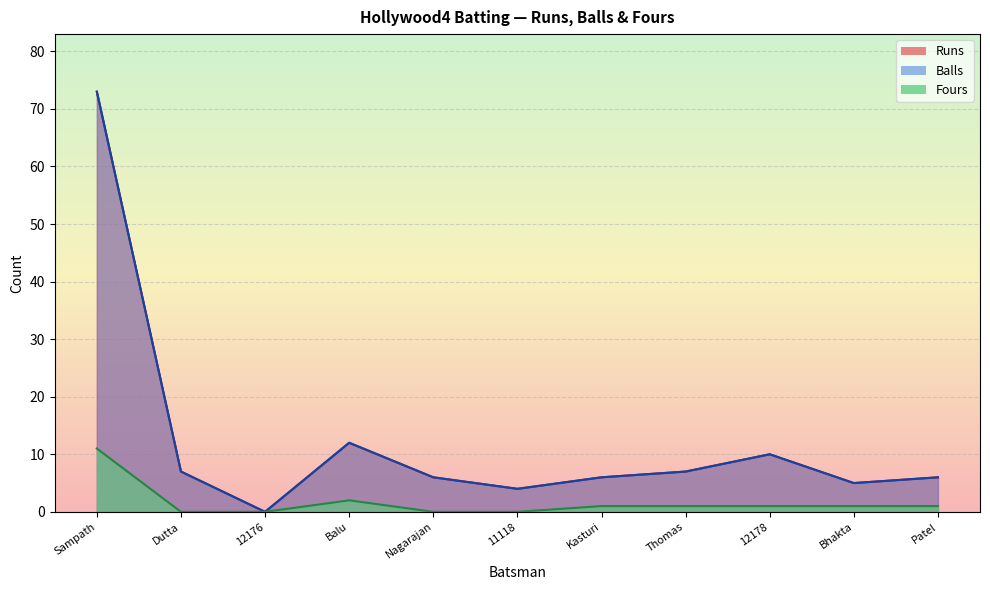

What is the sum of the Balls values at Balu and 12176?

12